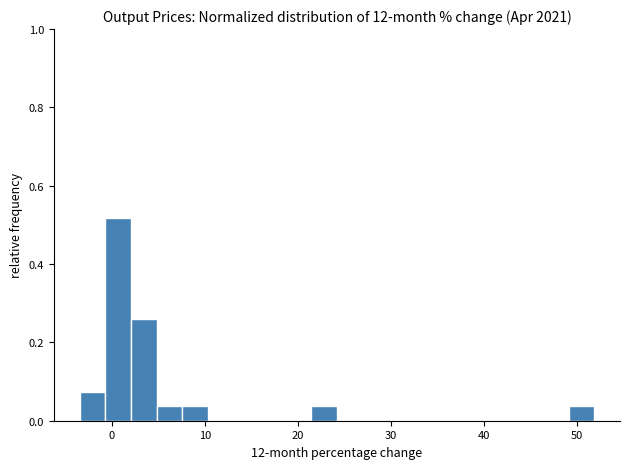

Read against the x-axis, roughly where is the centre of the tallest bar?

1